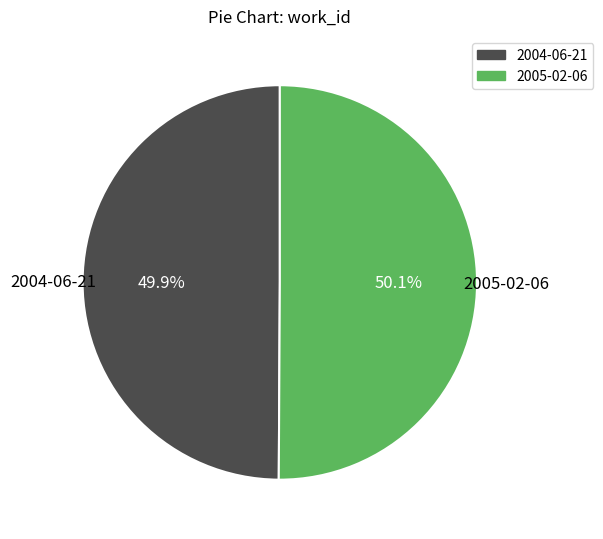

What percentage is the 2005-02-06 slice, to the nearest percent?

50%